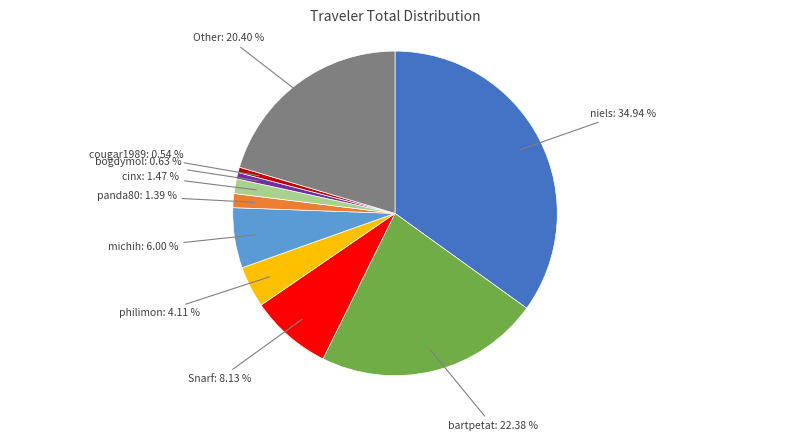

To the nearest percent, what is the difference between the largest and smallest slice percentages?

34%